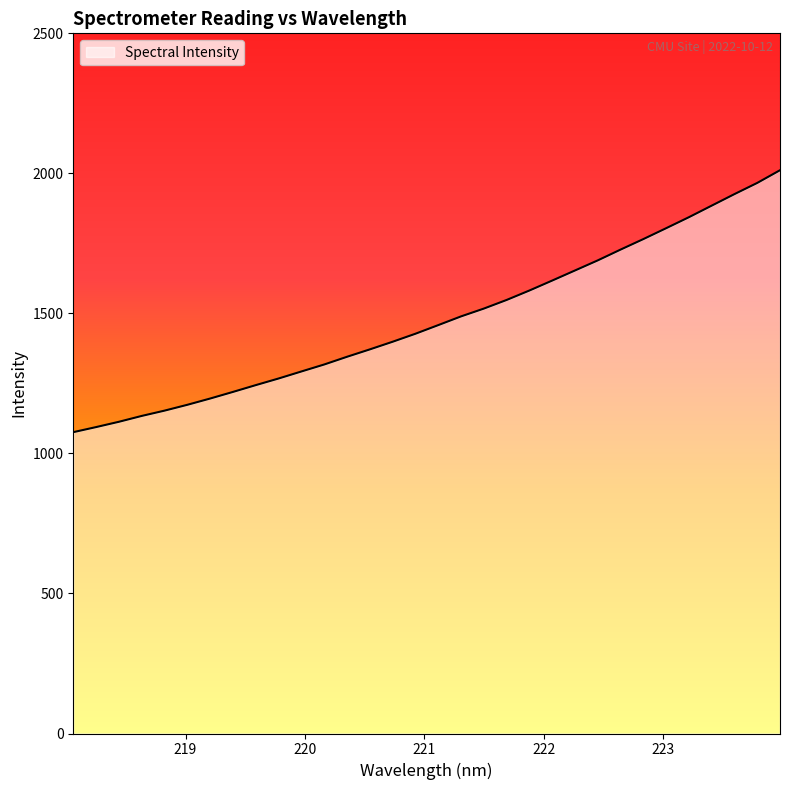

What is the greatest value displayed?

2011.2